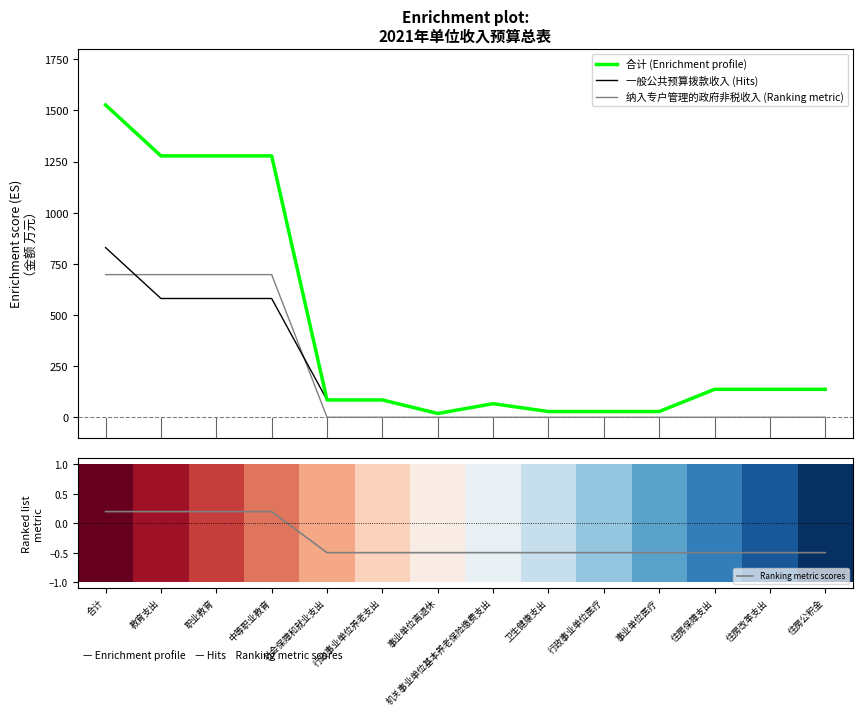

What is the label of the 8th point from the right?

事业单位离退休